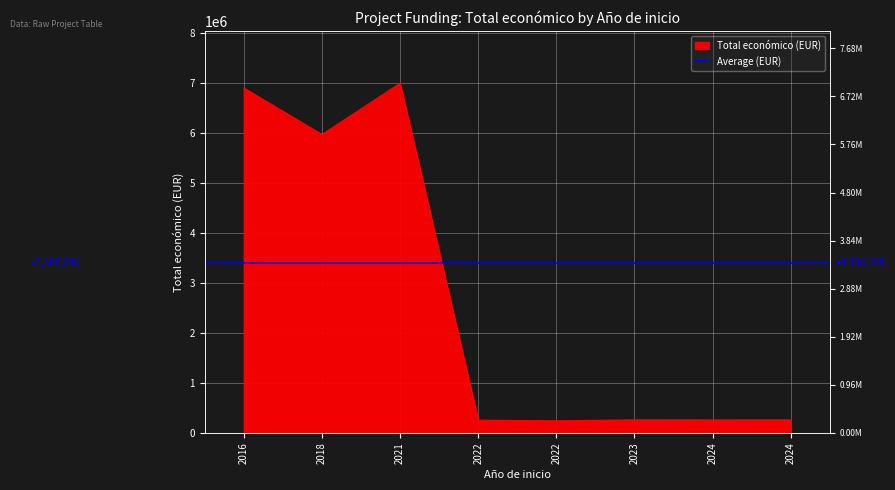

How many points are lower than both their immediate neighbors (excluding endpoints)?

3